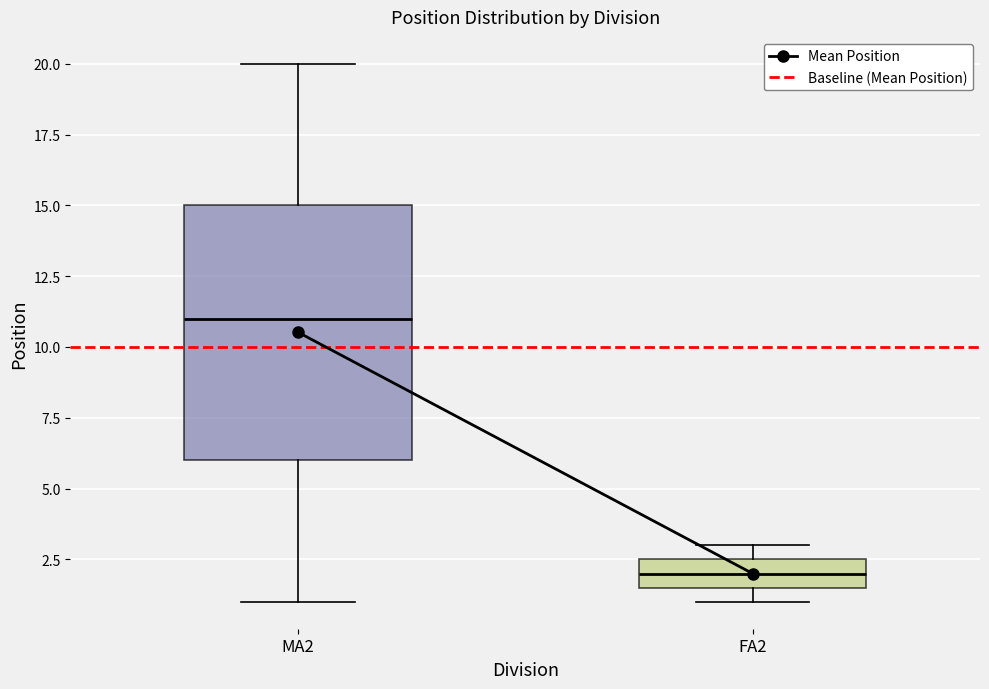

Reading left to right, transcribe this box plot: for each box, give where its median line is, the range the box spans, and where its two whiskers end, as read against the y-axis. The values are not printed on the chart, so give them approximately, as read against the axis.

MA2: median 11.0, box 6.0 to 15.0, whiskers 1.0 to 20.0
FA2: median 2.0, box 1.5 to 2.5, whiskers 1.0 to 3.0